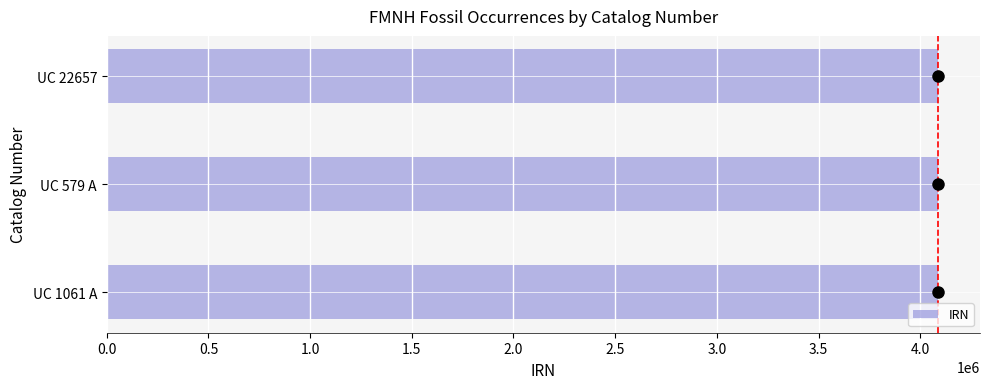

Approximately how many times larger is the value at UC 579 A compared to UC 1061 A?

1.0